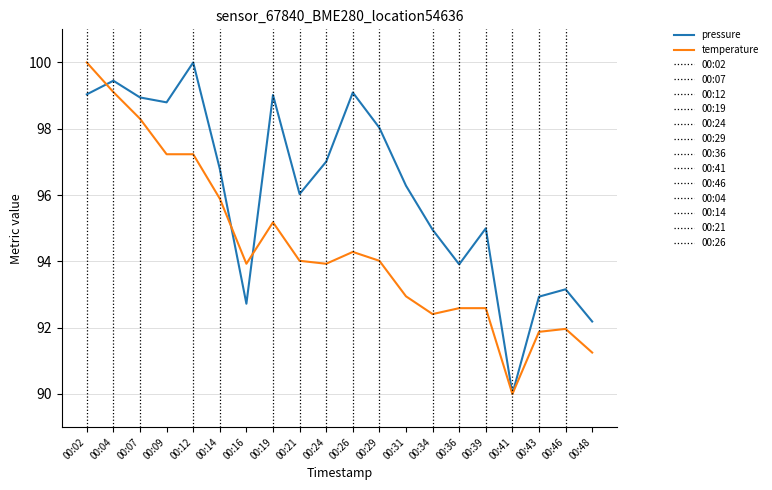

Is it true that pressure equals 93.9 at 00:36?

True